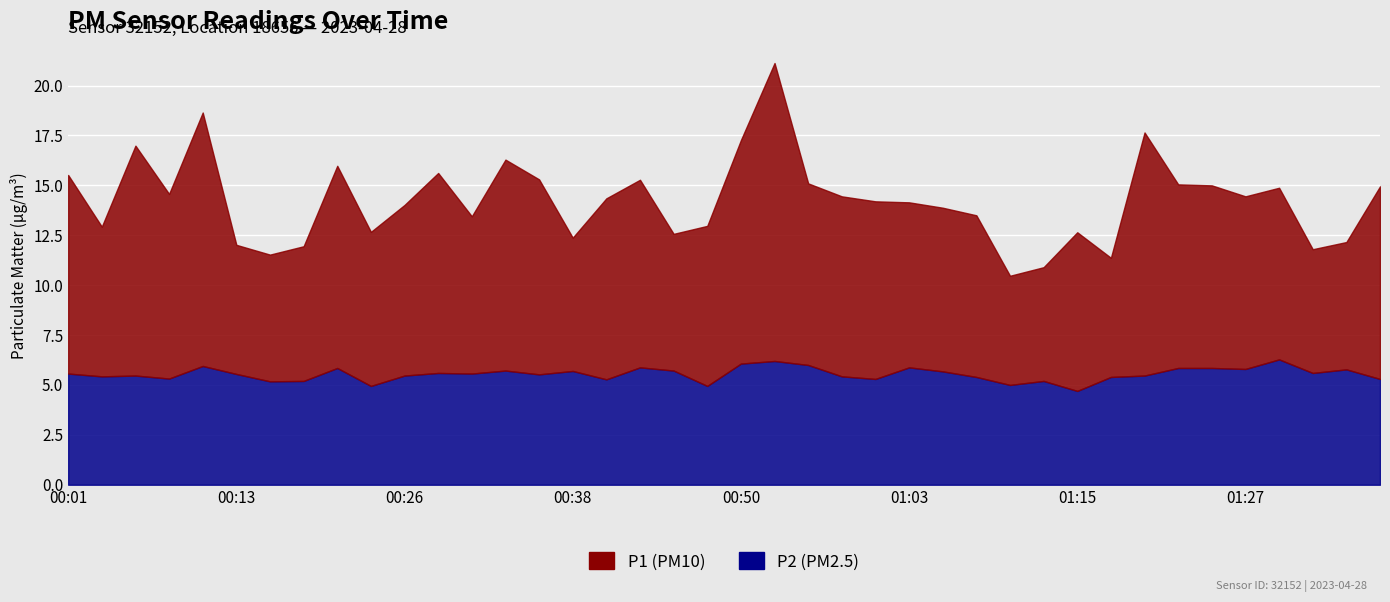

At which category does P2 reach its first local peak?

00:06